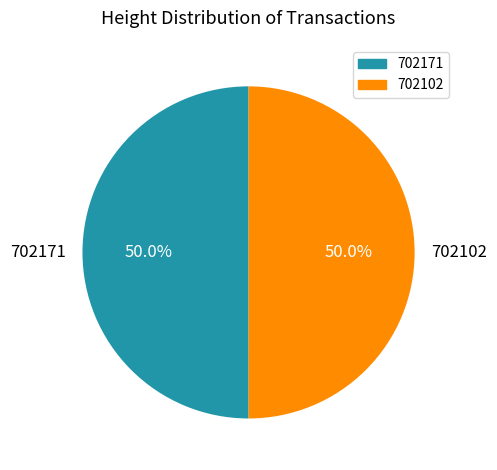

Approximately how many times larger is the value at 702171 compared to 702102?

1.0